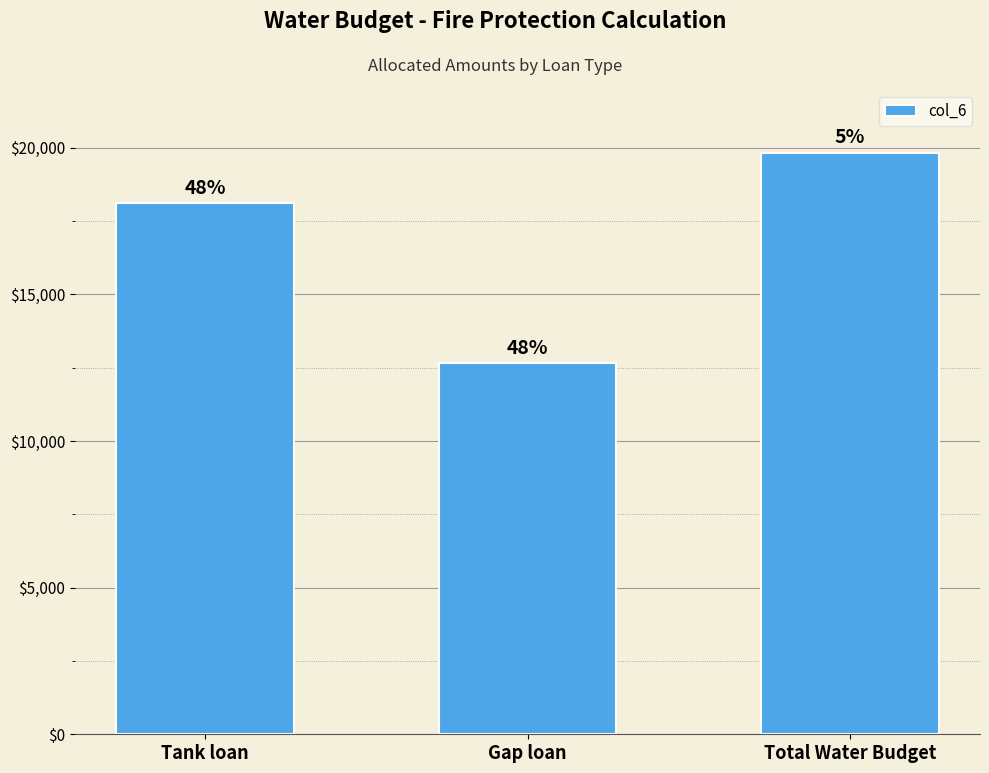

What is the value of the 1st bar from the left?

18098.4